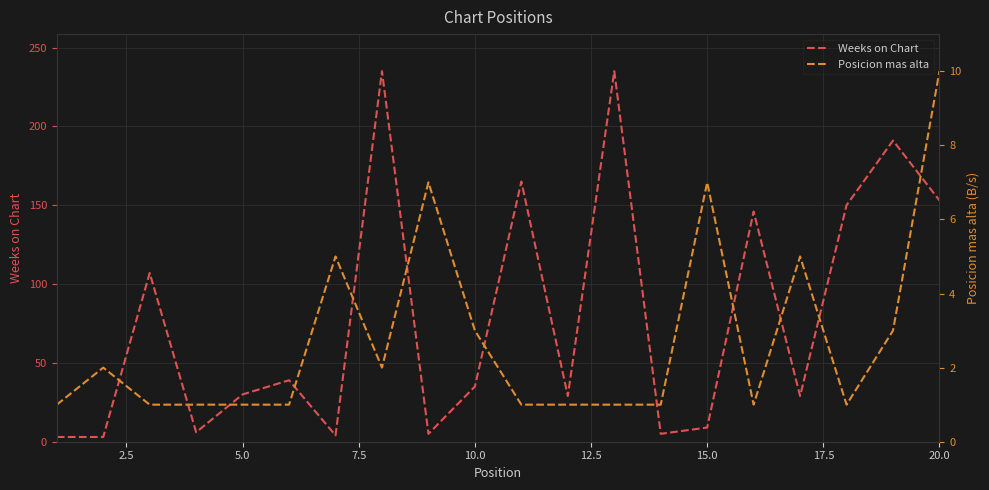

The Weeks on Chart series shows 23 at 10.0. True or false?

False